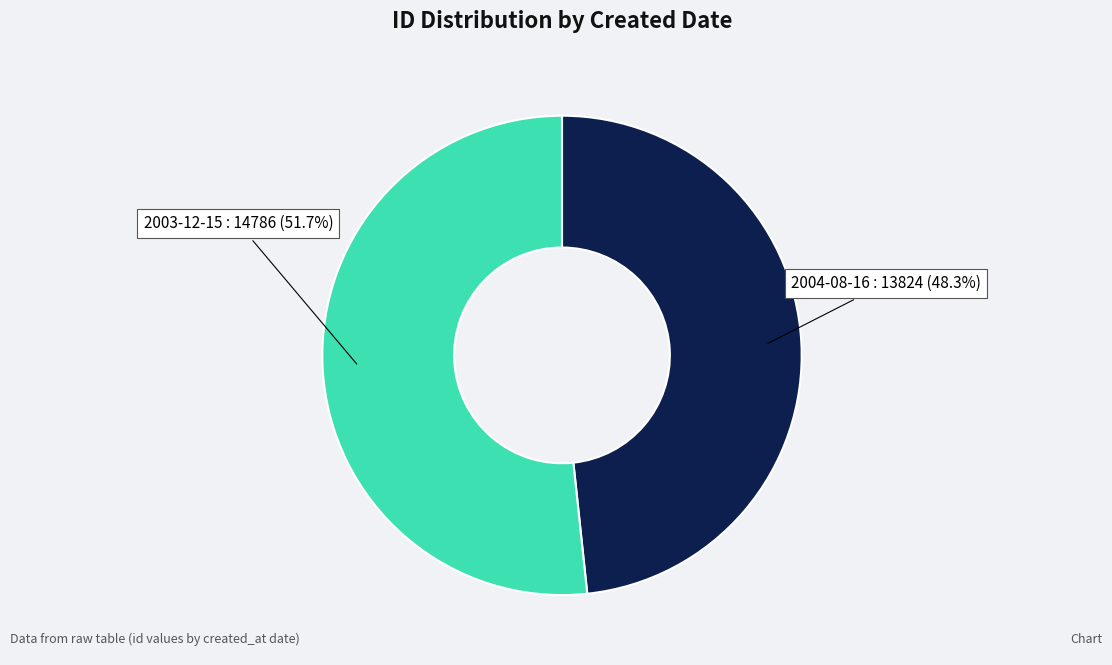

Which category has the smallest portion of the pie?

2004-08-16